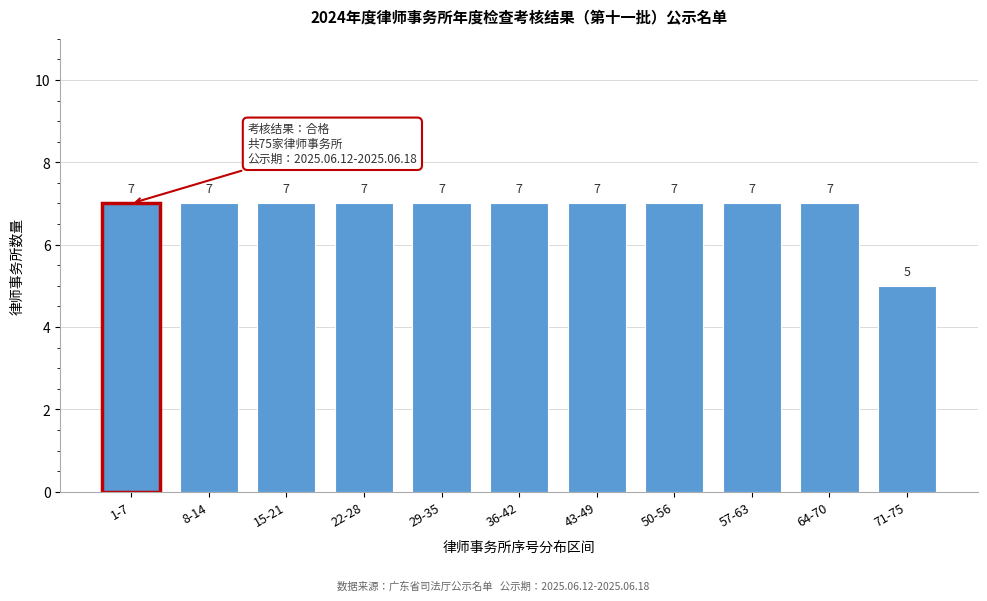

Reading right to left, what are all the values shown in this chart?

5	7	7	7	7	7	7	7	7	7	7